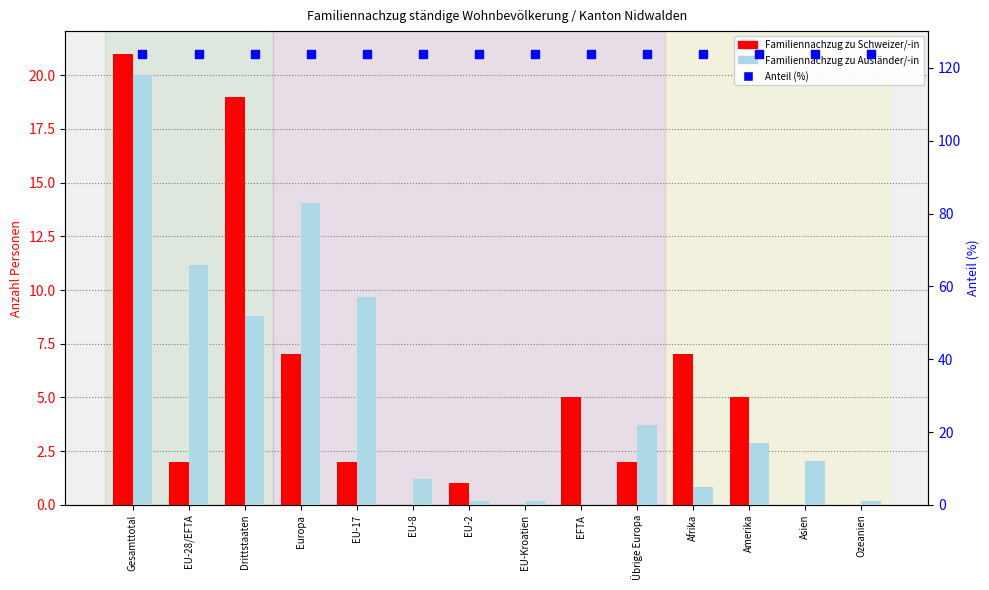

What is the total value across all series at Gesamttotal?

139